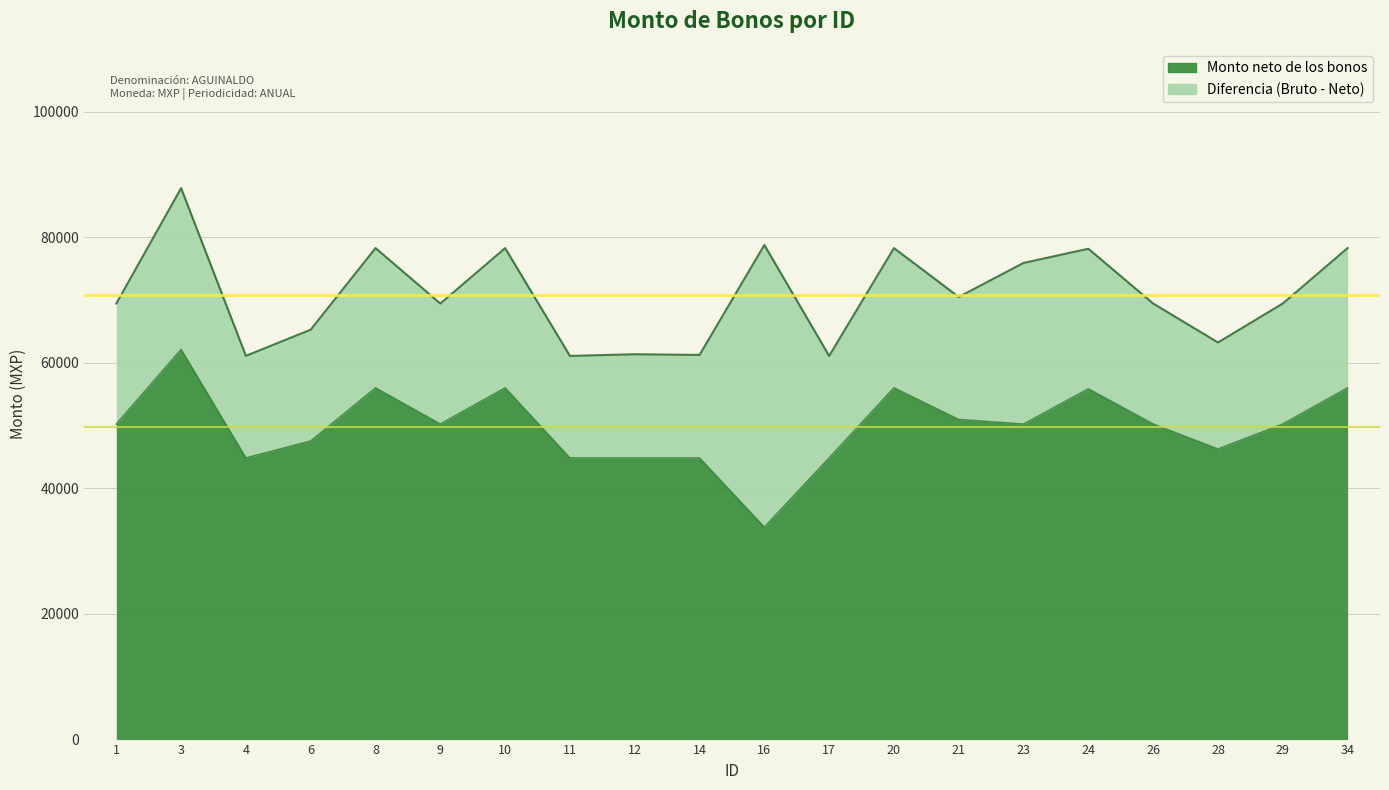

What is the value of the Monto bruto de los bonos point at the 12th from the left?

61101.4